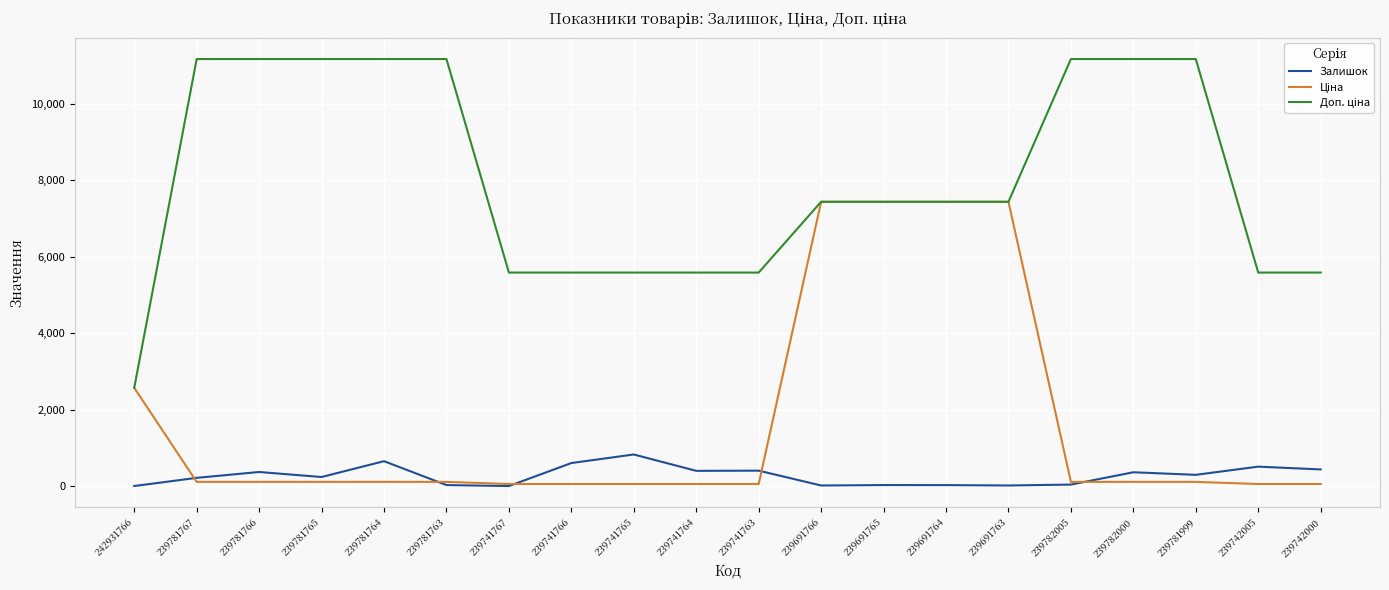

True or false: Залишок has a value of 2.0 at 239741767.

True